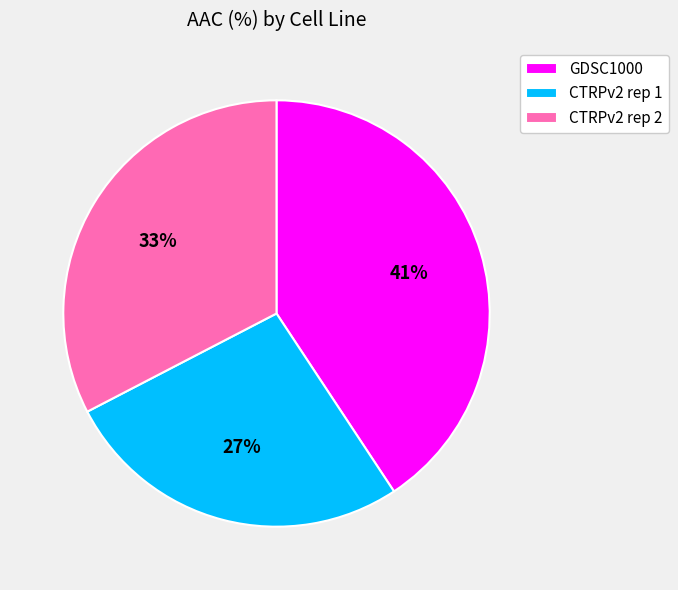

Do CTRPv2 rep 1 and GDSC1000 together represent more than half of the pie?

Yes